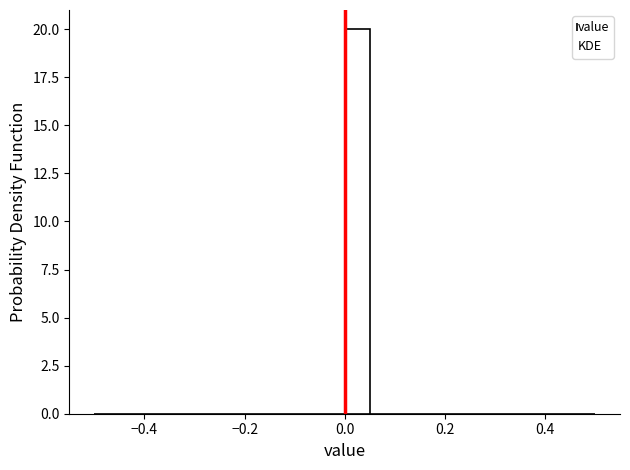

Read against the x-axis, roughly where is the centre of the tallest bar?

0.02